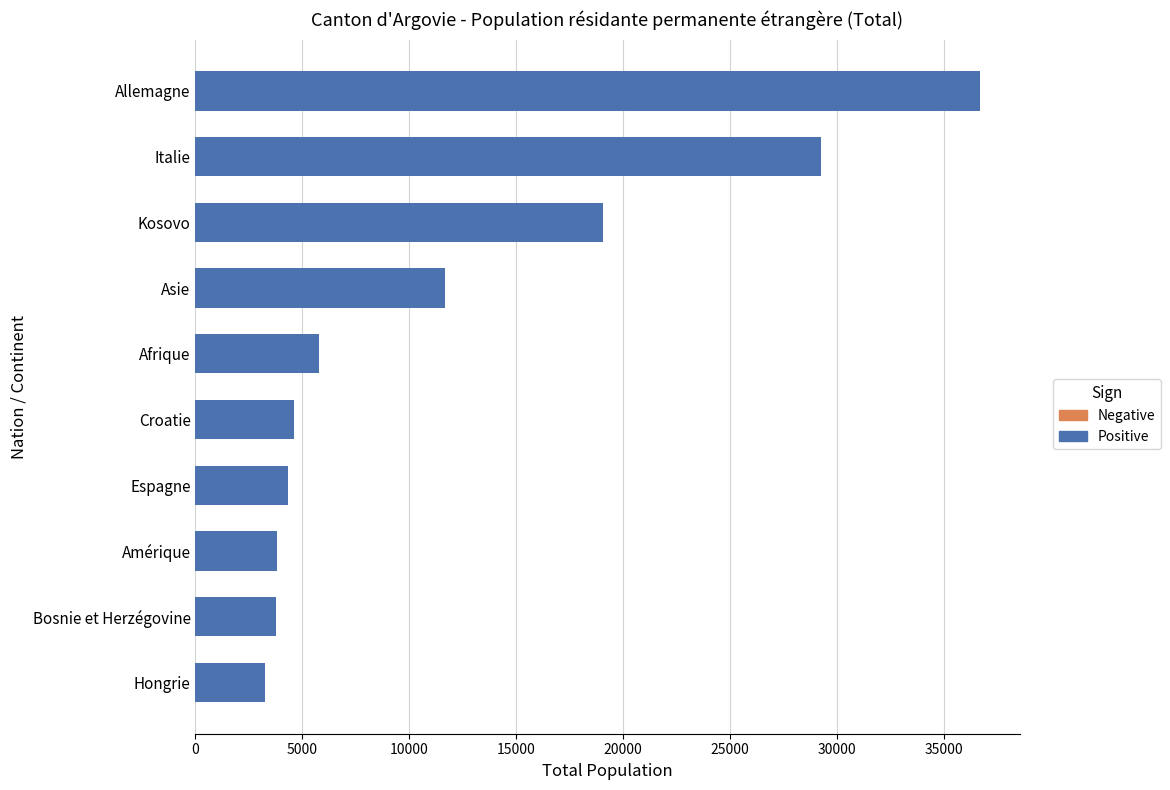

At which category is the sum across all series the highest?

Allemagne